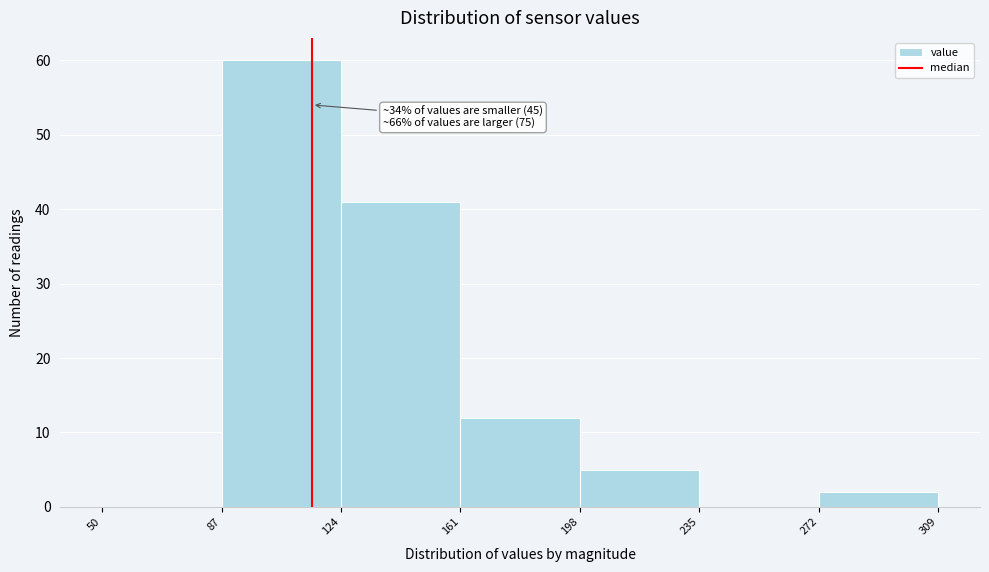

Which range on the x-axis has the tallest bar?

87 to 124